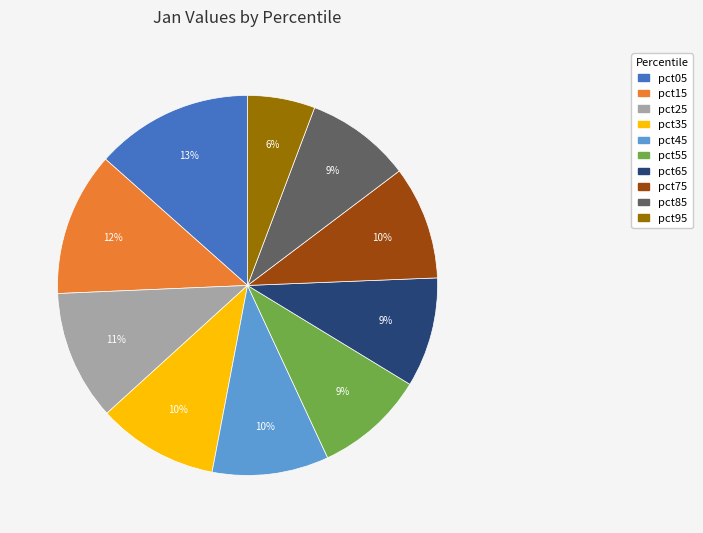

The pct75 slice represents 1% of the pie. True or false?

False